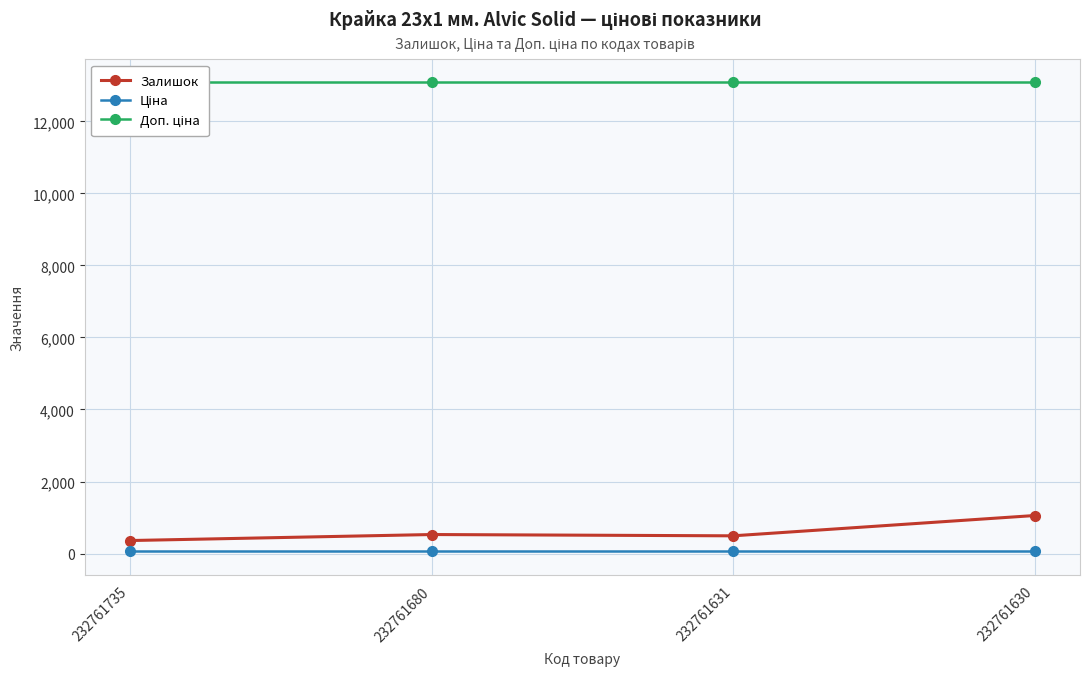

What is the average value of the Залишок series?

609.2